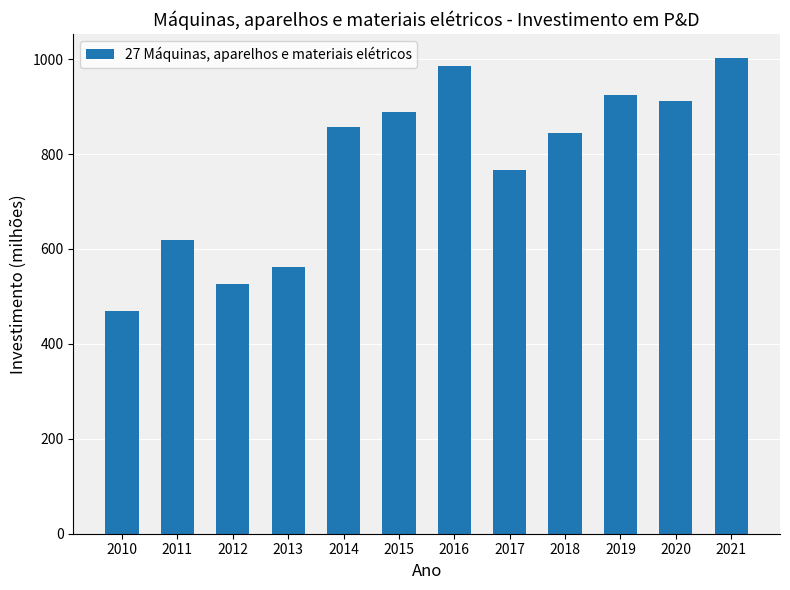

At which category does the chart reach its peak across all series?

2021